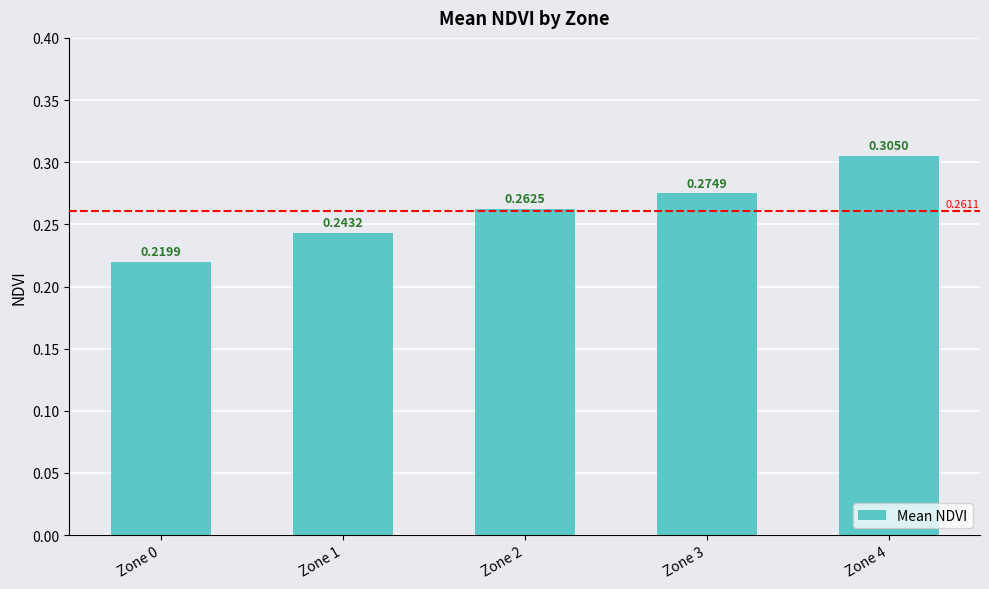

How many bars are there in total?

5